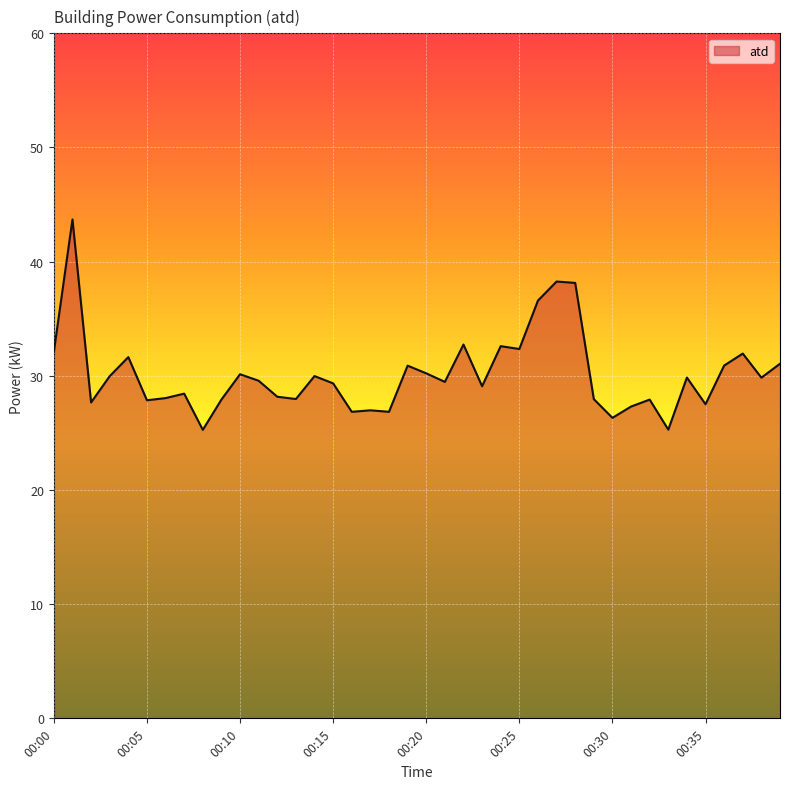

What is the greatest value displayed?

43.7